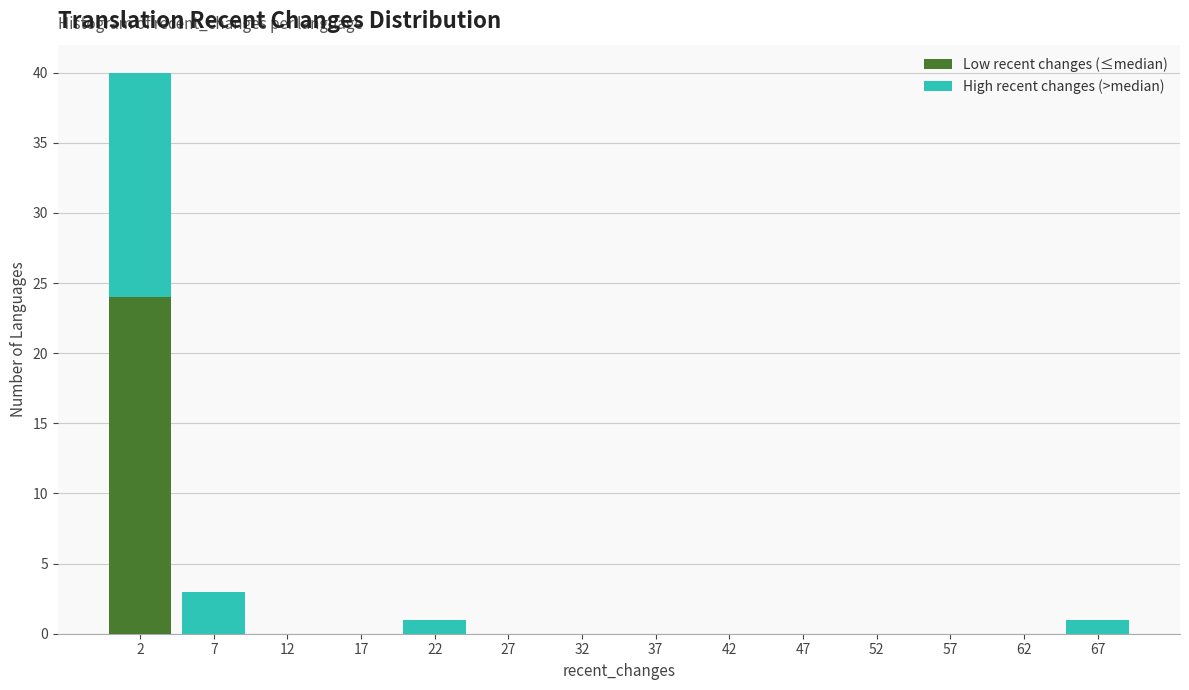

Reading left to right, transcribe this chart: for each stacked bar, give the range it covers on the x-axis and its total height. The values are not printed on the chart, so give them approximately, as read against the axis.

0 to 5: 40
5 to 10: 3
10 to 15: 0
15 to 20: 0
20 to 25: 1
25 to 30: 0
30 to 35: 0
35 to 40: 0
40 to 45: 0
45 to 50: 0
50 to 55: 0
55 to 60: 0
60 to 65: 0
65 to 70: 1